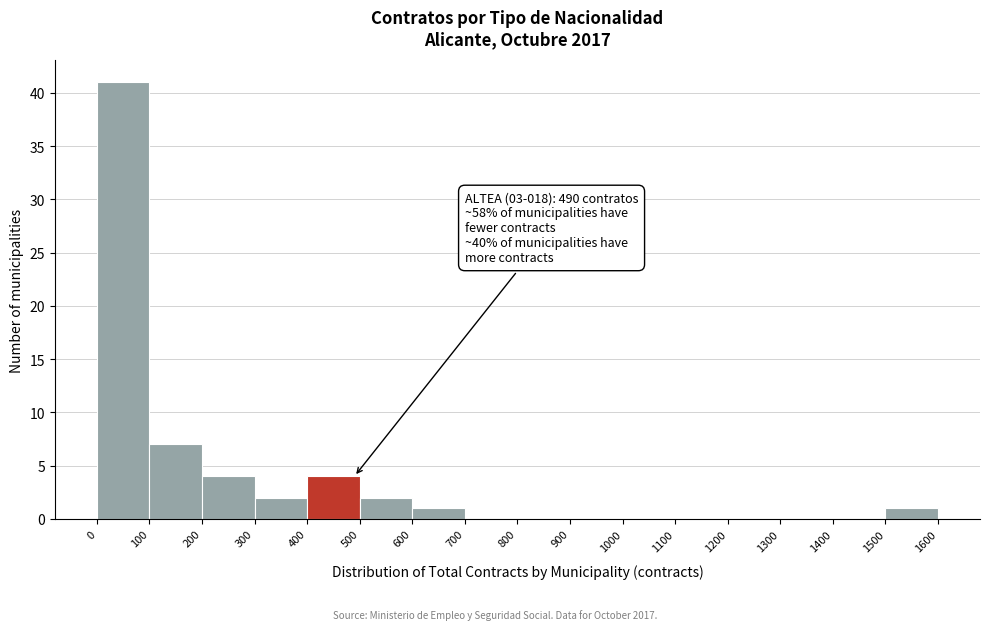

Over which range of the x-axis is the bar tallest?

0 to 100